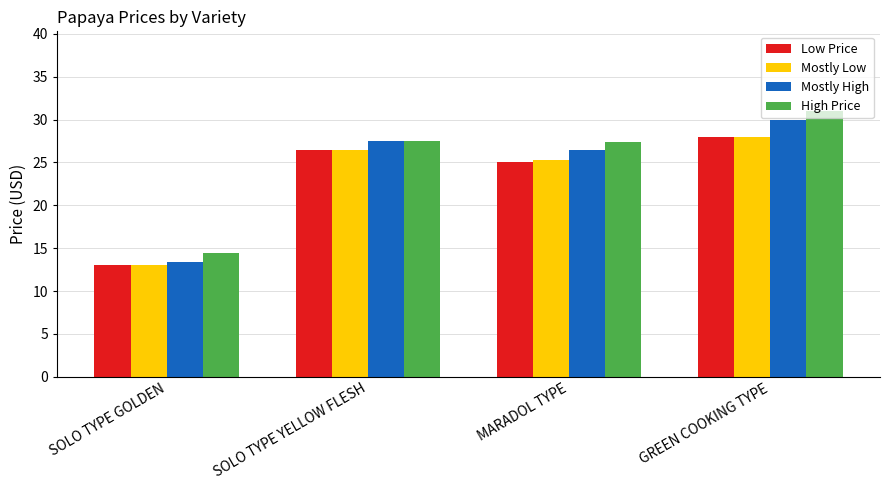

The High Price series shows 44.5 at GREEN COOKING TYPE. True or false?

False